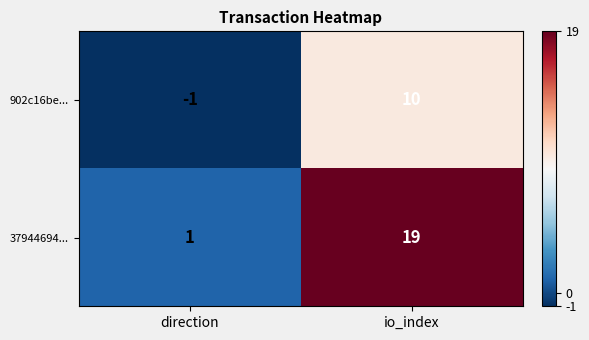

Rank the series by their maximum value, from lowest to highest.

902c16be..., 37944694...